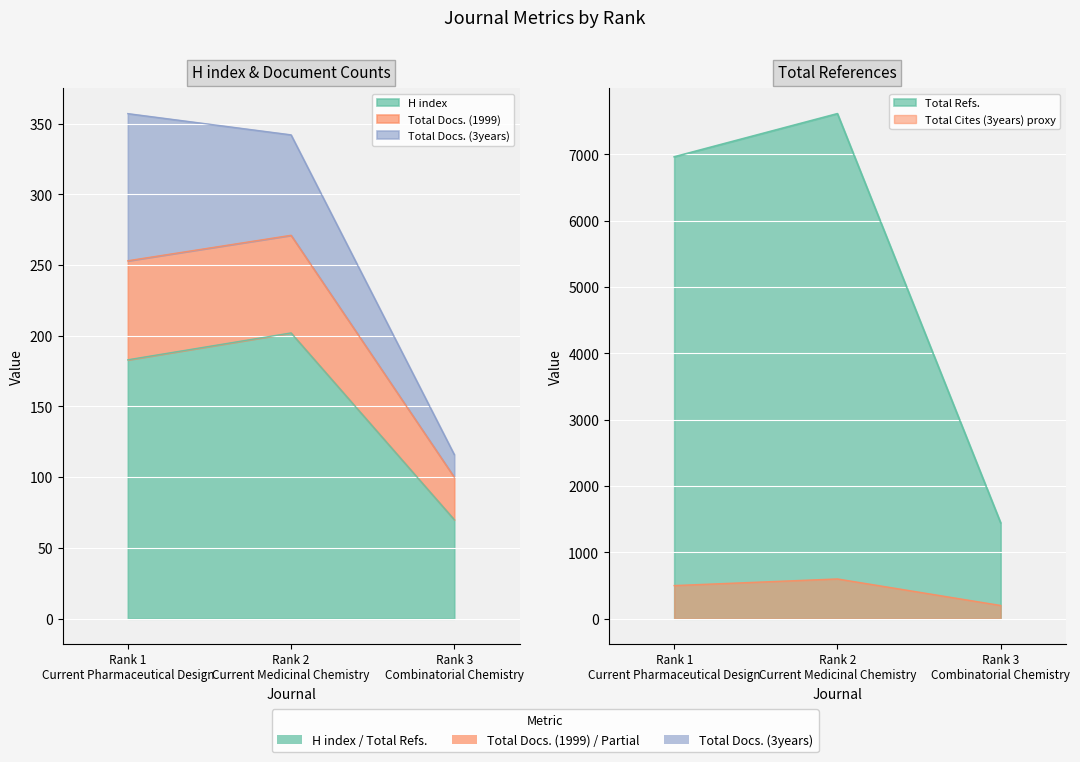

Is it true that H index equals 70 at Rank 3
Combinatorial Chemistry?

True